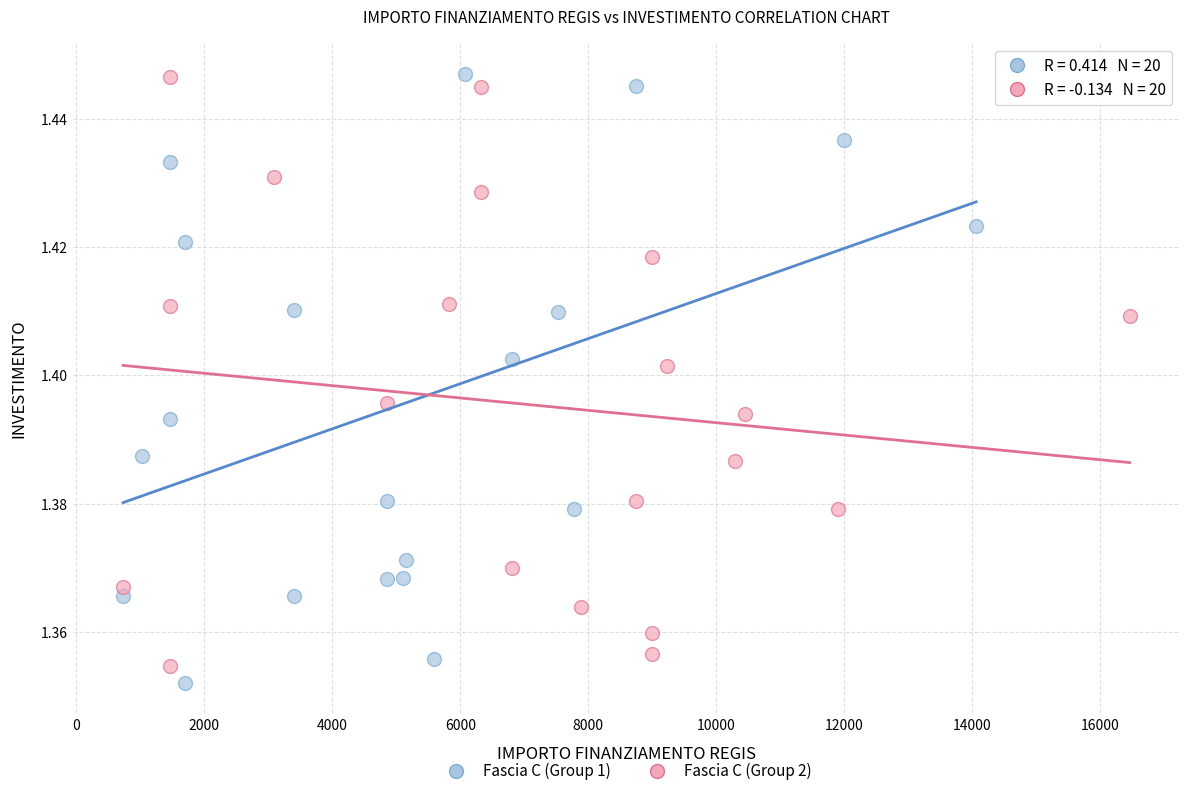

What are all the series names shown in the legend?

Fascia C (Group 1), Fascia C (Group 2)